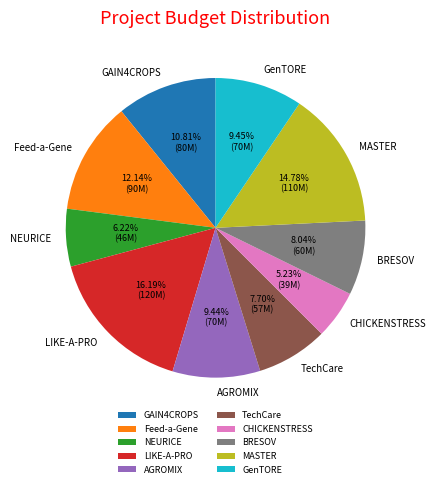

Is it true that MASTER is 15% of the pie?

True